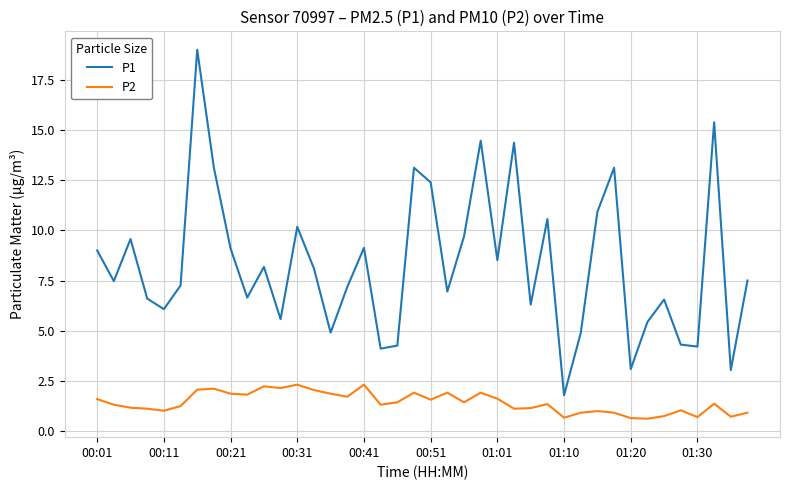

What is the difference between the maximum and minimum values in the P2 series?

1.7